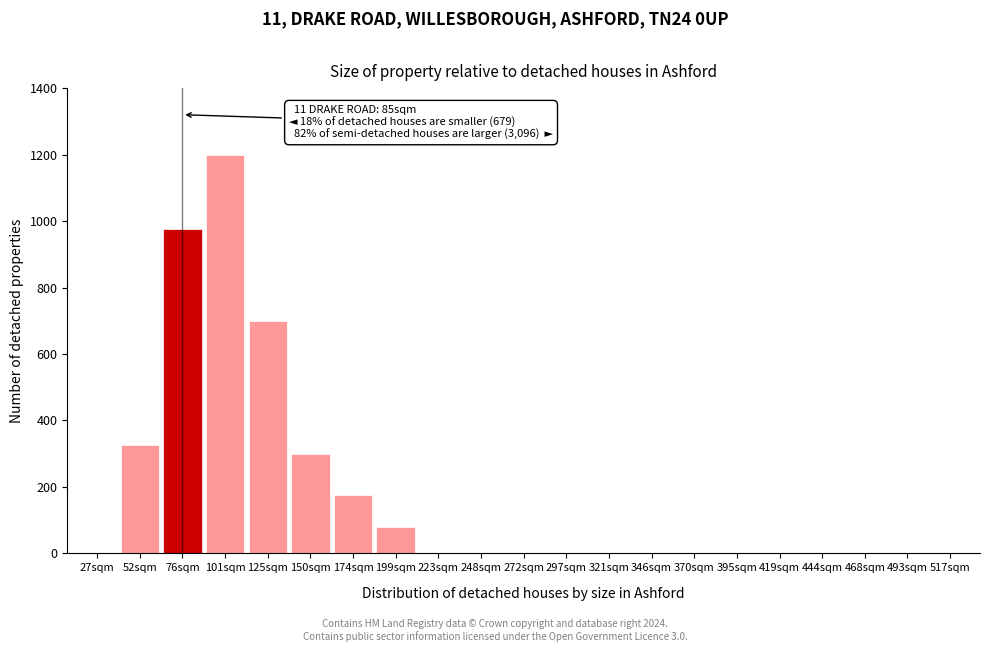

Reading right to left, list all the values displayed in this chart.

517sqm=0	493sqm=0	468sqm=0	444sqm=0	419sqm=0	395sqm=0	370sqm=0	346sqm=0	321sqm=0	297sqm=0	272sqm=0	248sqm=0	223sqm=0	199sqm=80	174sqm=175	150sqm=300	125sqm=700	101sqm=1200	76sqm=975	52sqm=325	27sqm=0